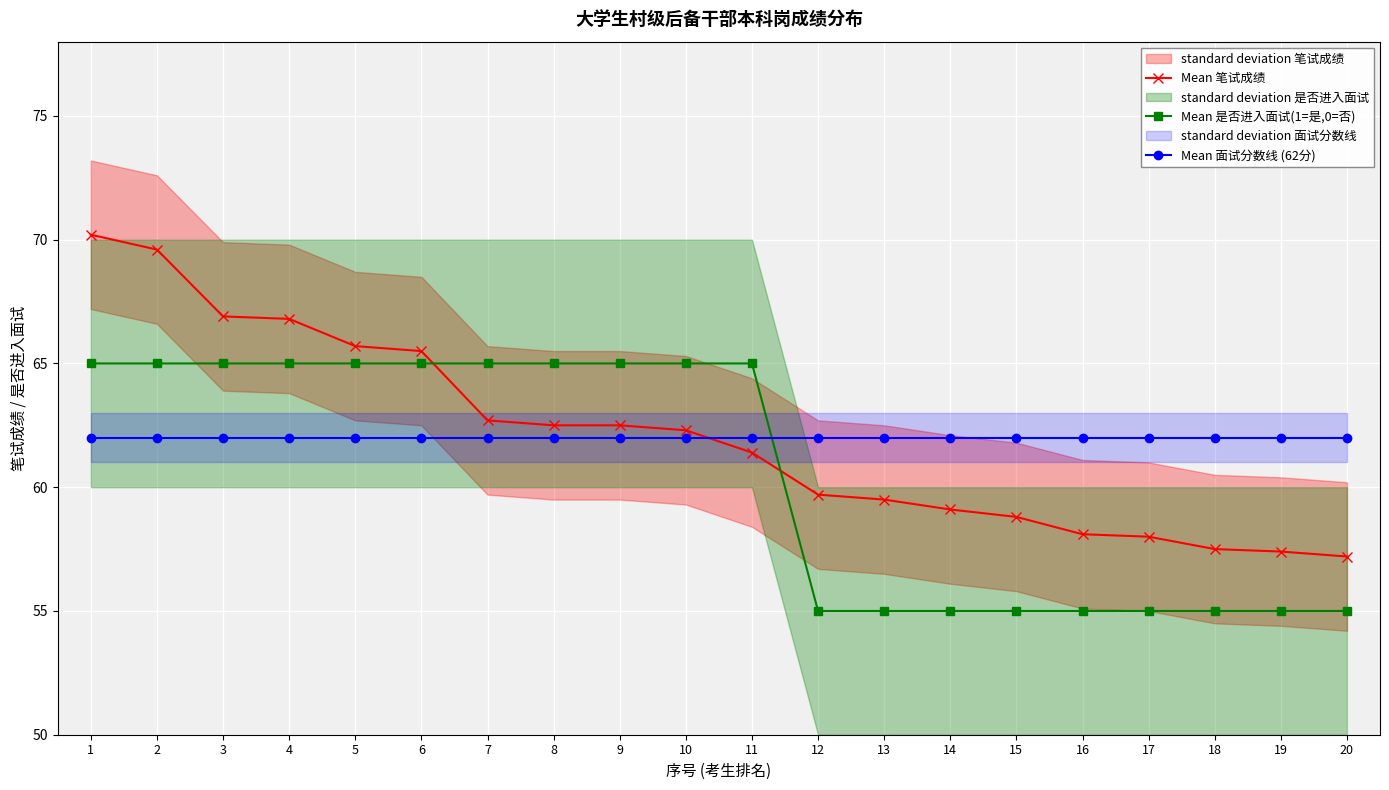

What is the value of the Mean 笔试成绩 point at the 20th from the left?

57.2